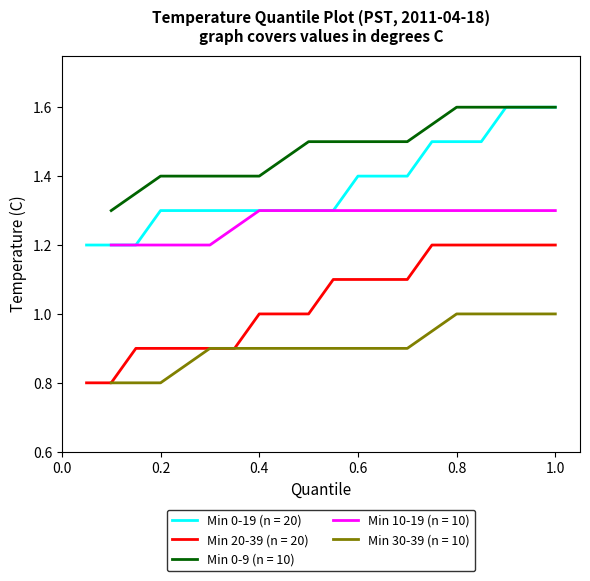

What is the lowest value of the Min 30-39 (n = 10) series?

0.8